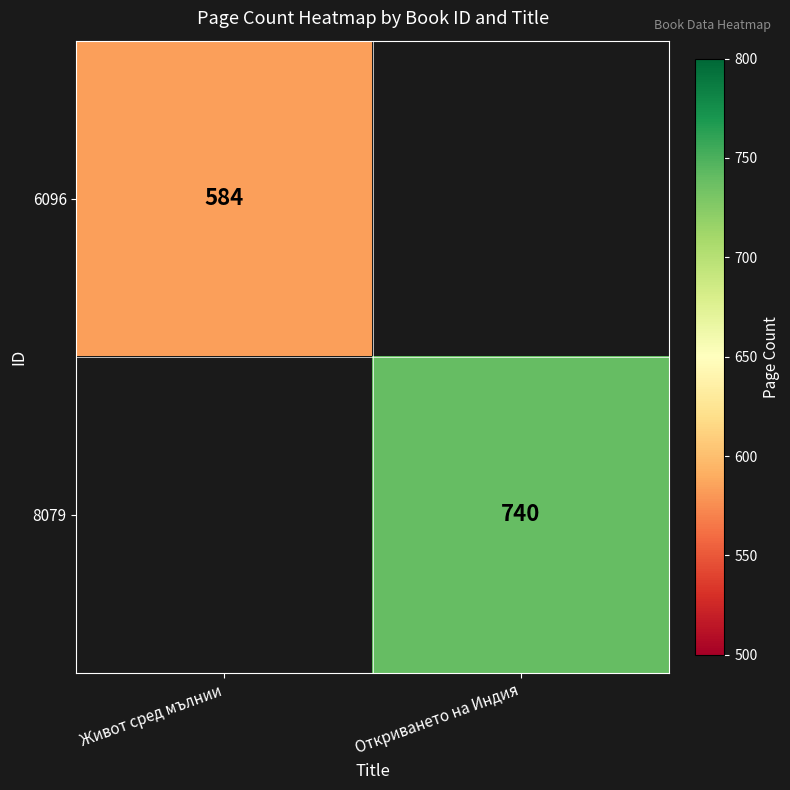

The value of 6096 at Живот сред мълнии is 584. True or false?

True